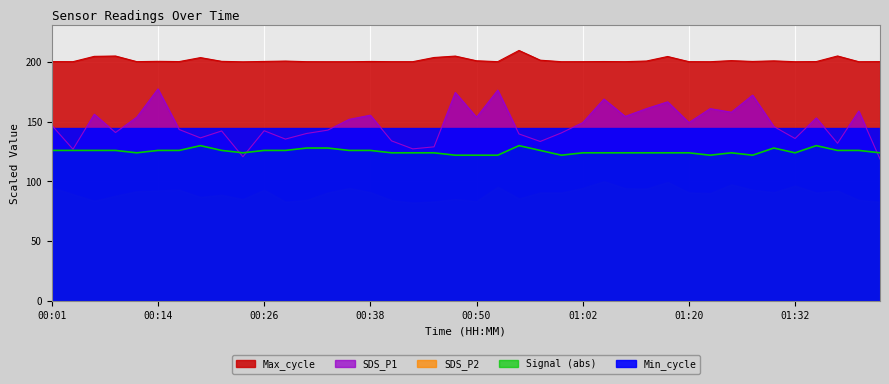

True or false: SDS_P1 has more than 1 points higher than both neighbors.

True